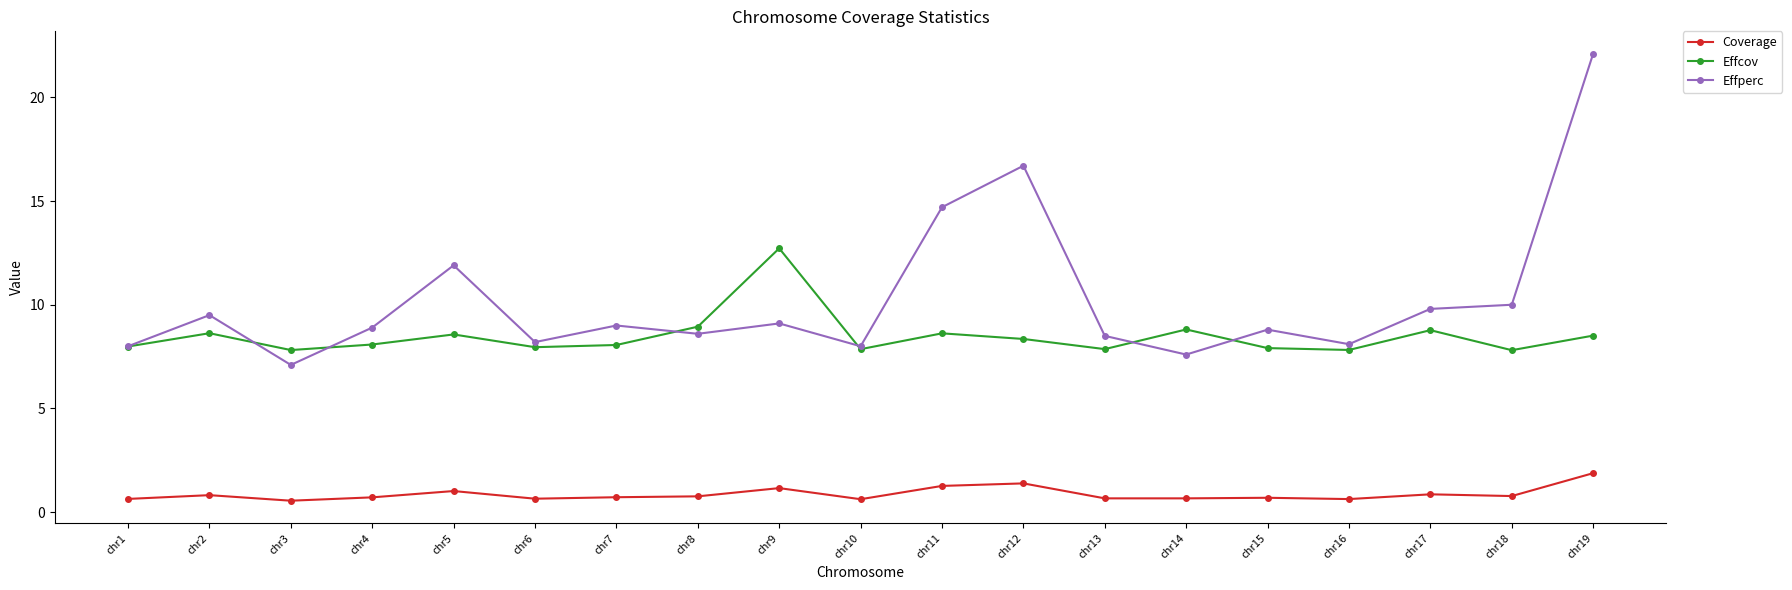

What is the difference between the maximum and second lowest values in the Effcov series?

4.9